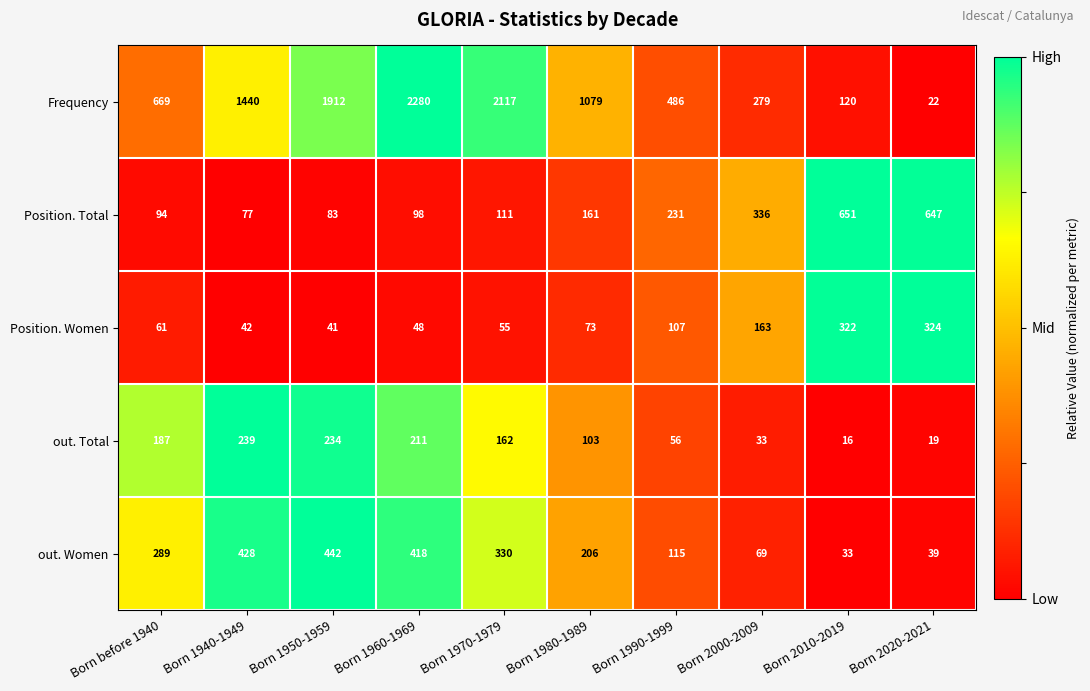

Which series changed the most between Born 1950-1959 and Born 2000-2009?

Frequency